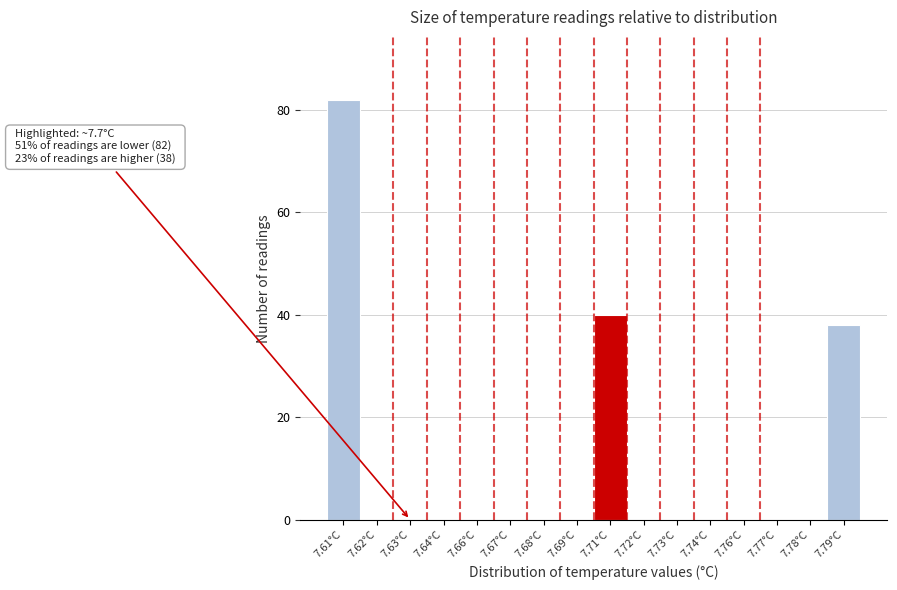

Reading right to left, list all the values displayed in this chart.

7.79°C=38	7.78°C=0	7.77°C=0	7.76°C=0	7.74°C=0	7.73°C=0	7.72°C=0	7.71°C=40	7.69°C=0	7.68°C=0	7.67°C=0	7.66°C=0	7.64°C=0	7.63°C=0	7.62°C=0	7.61°C=82